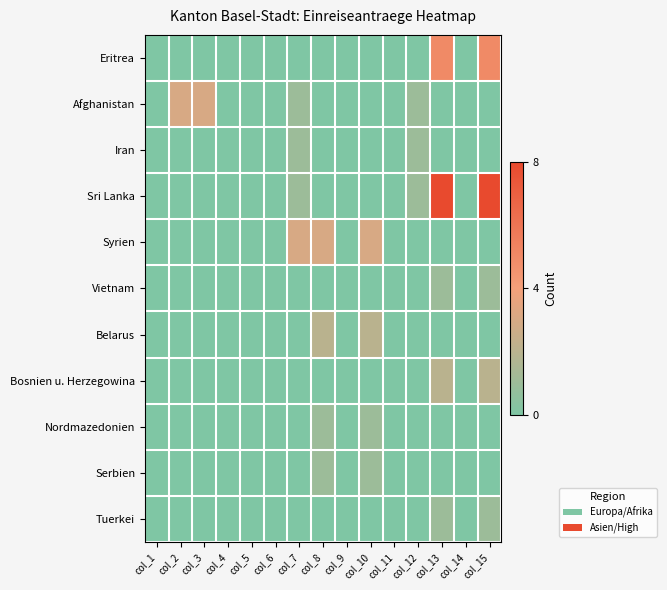

Which series changed the most between col_3 and col_15?

Sri Lanka